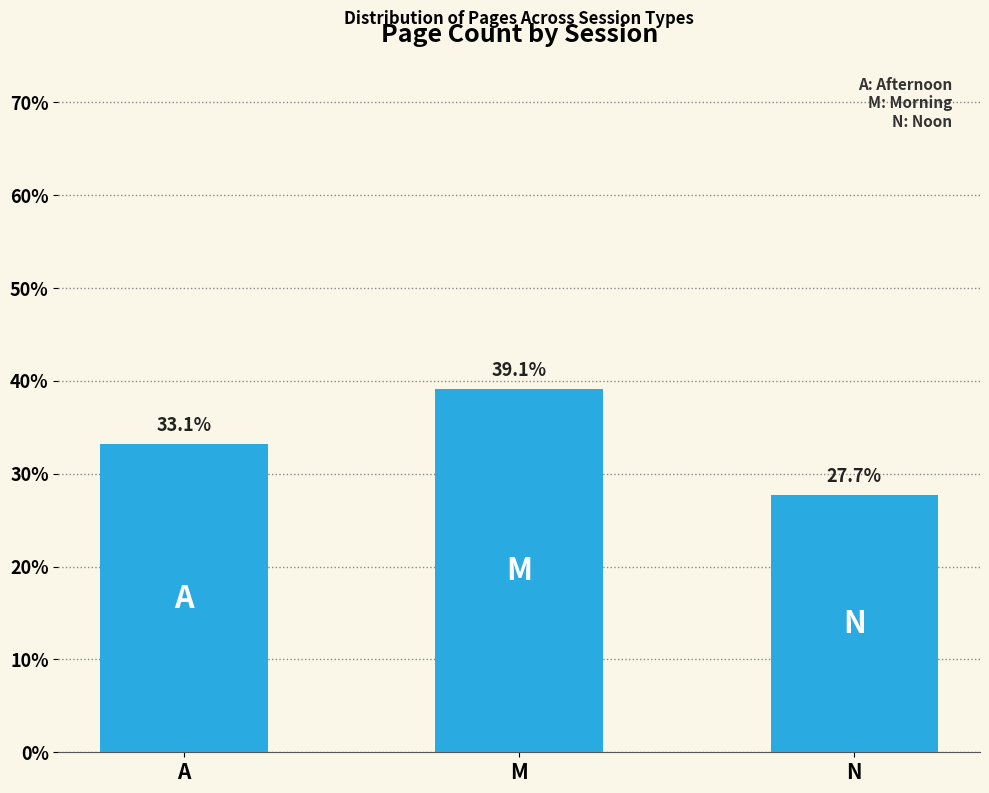

Is it true that the value at A is 56.9?

False